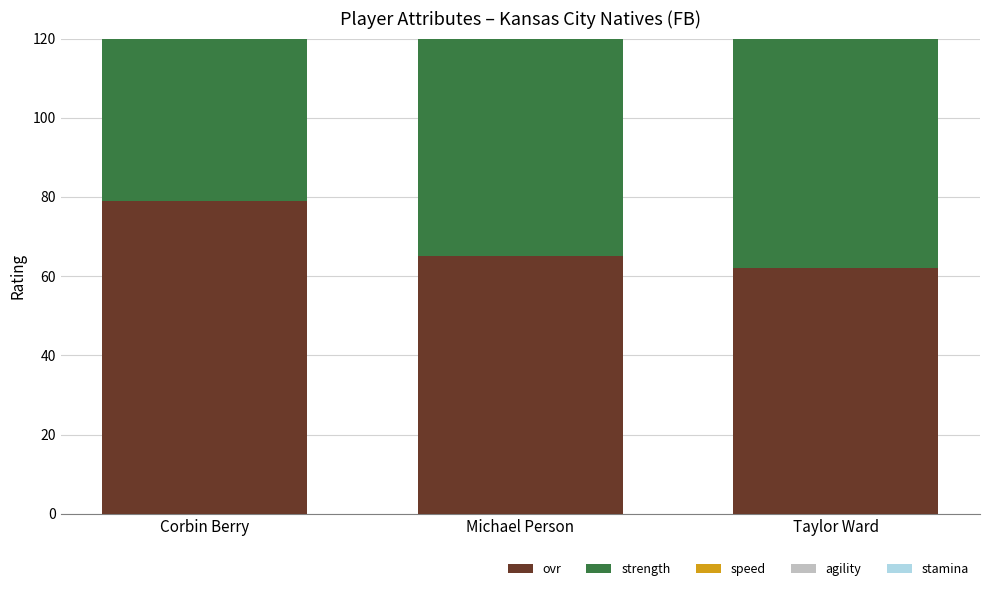

How many distinct data groups are displayed?

5